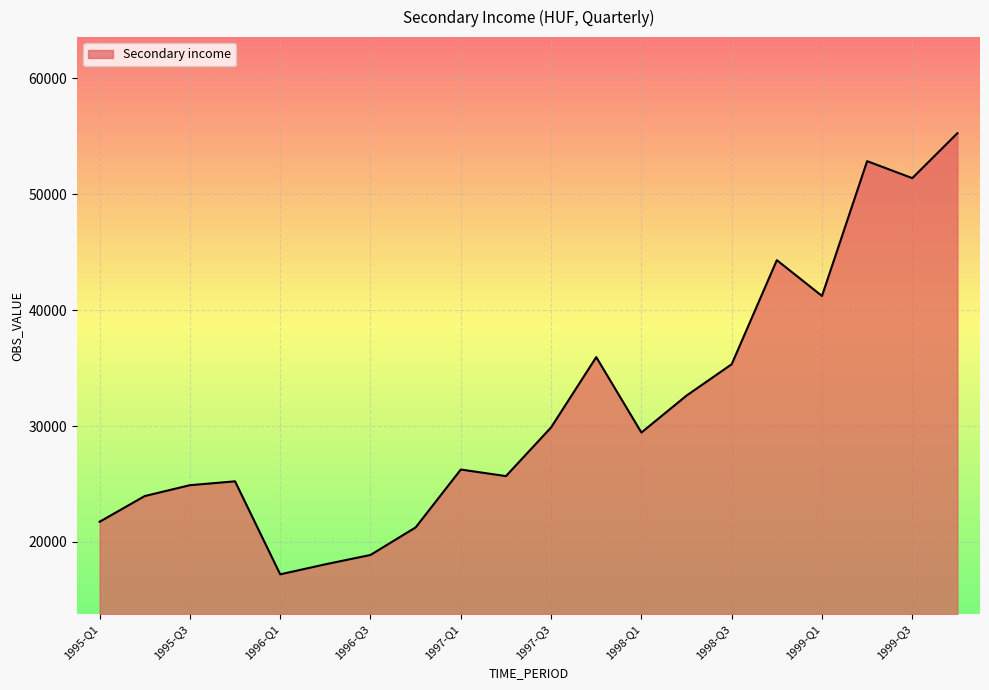

What is the difference between the maximum and minimum values?

38044.2